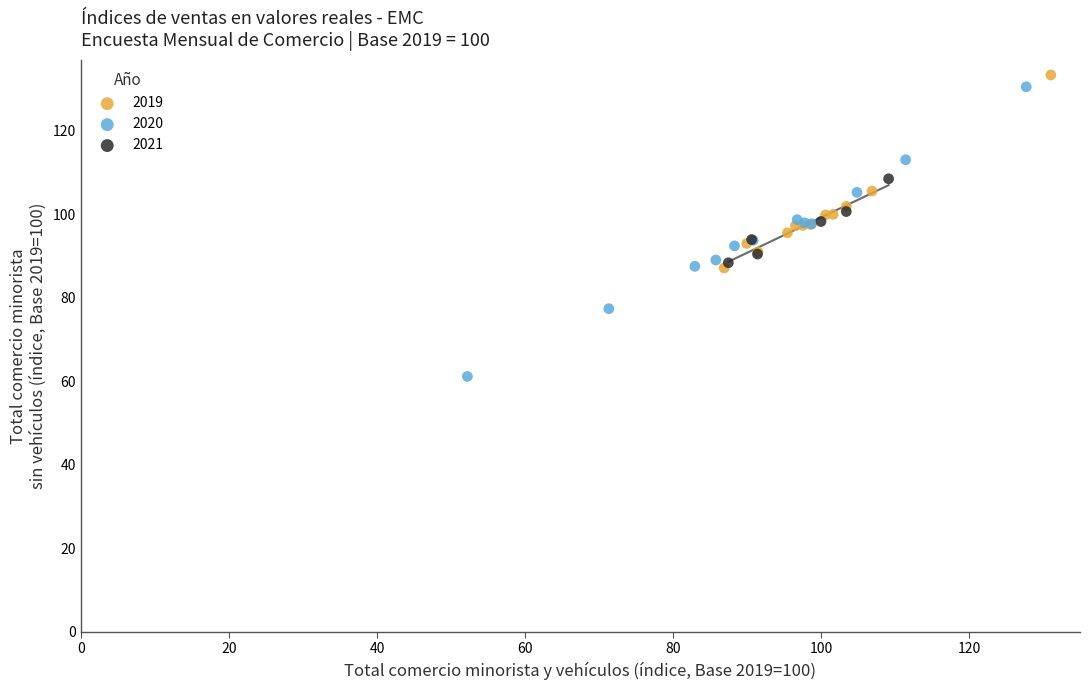

Which series has the widest spread of Y values?

2020